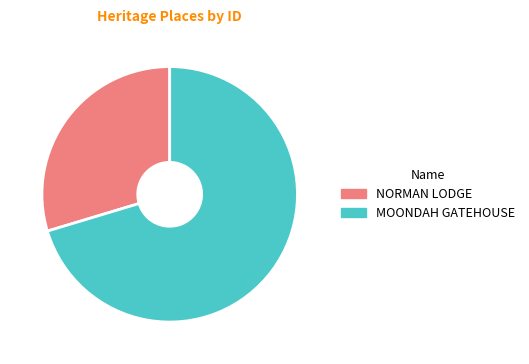

True or false: NORMAN LODGE accounts for 30% of the total.

True